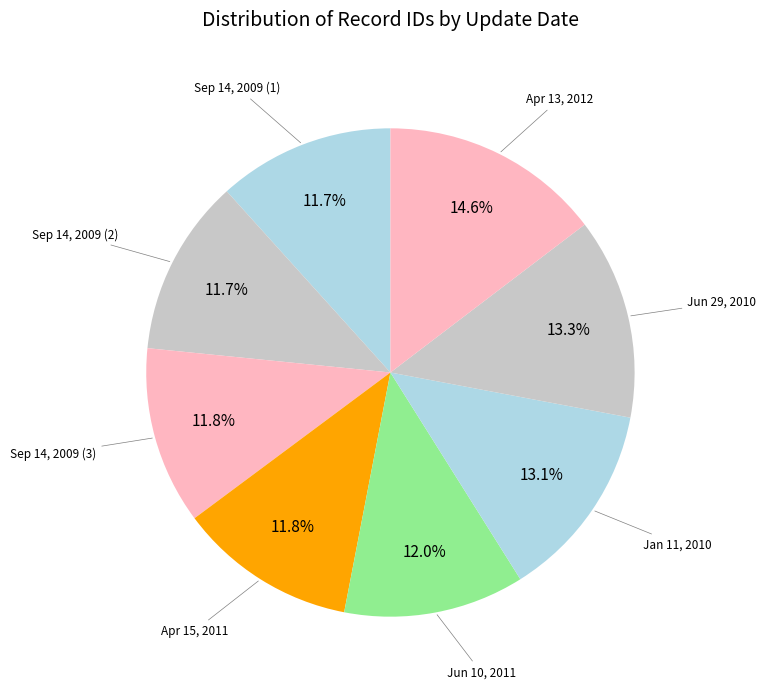

Does any single category account for the majority?

No